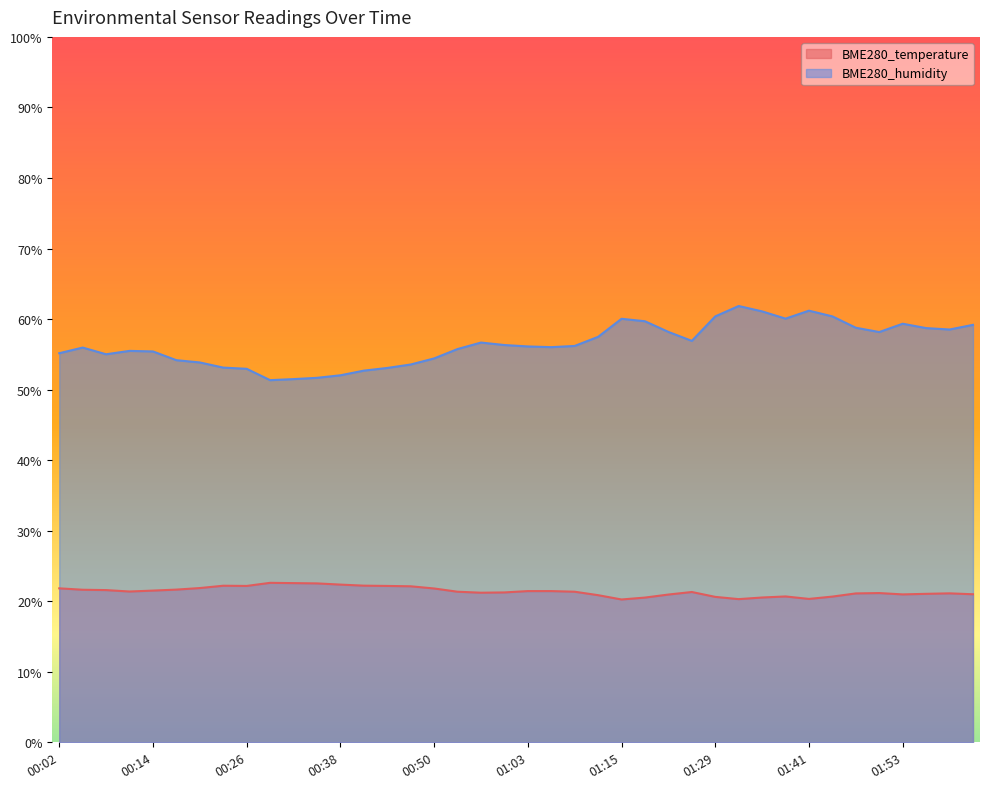

True or false: BME280_humidity has a value of 55.0 at 00:08.

True